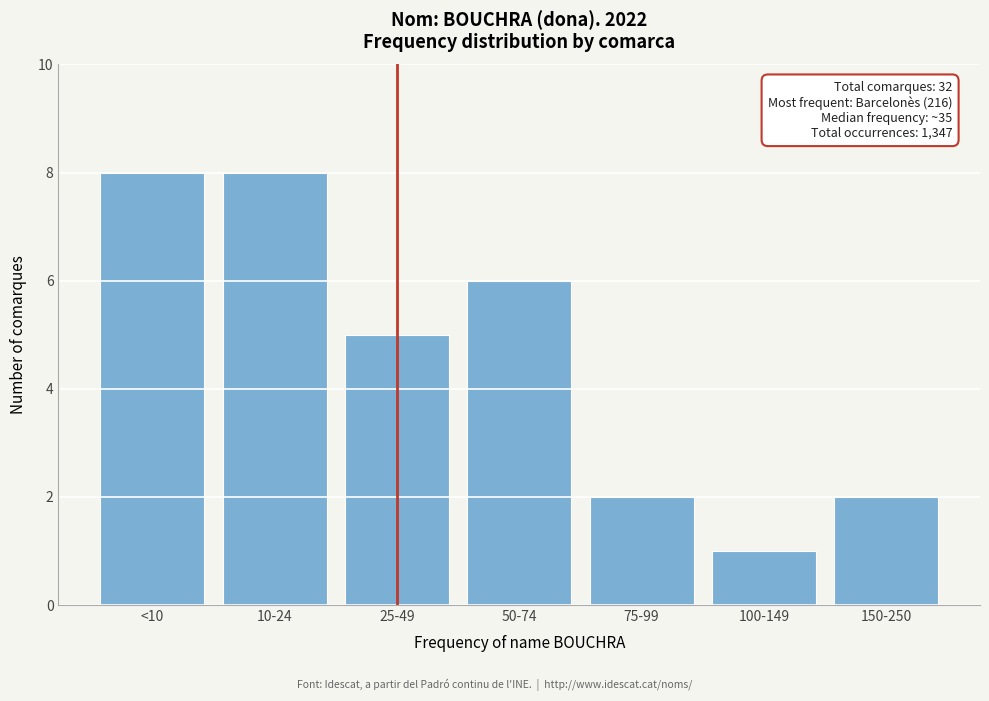

Reading right to left, list all the values displayed in this chart.

2	1	2	6	5	8	8